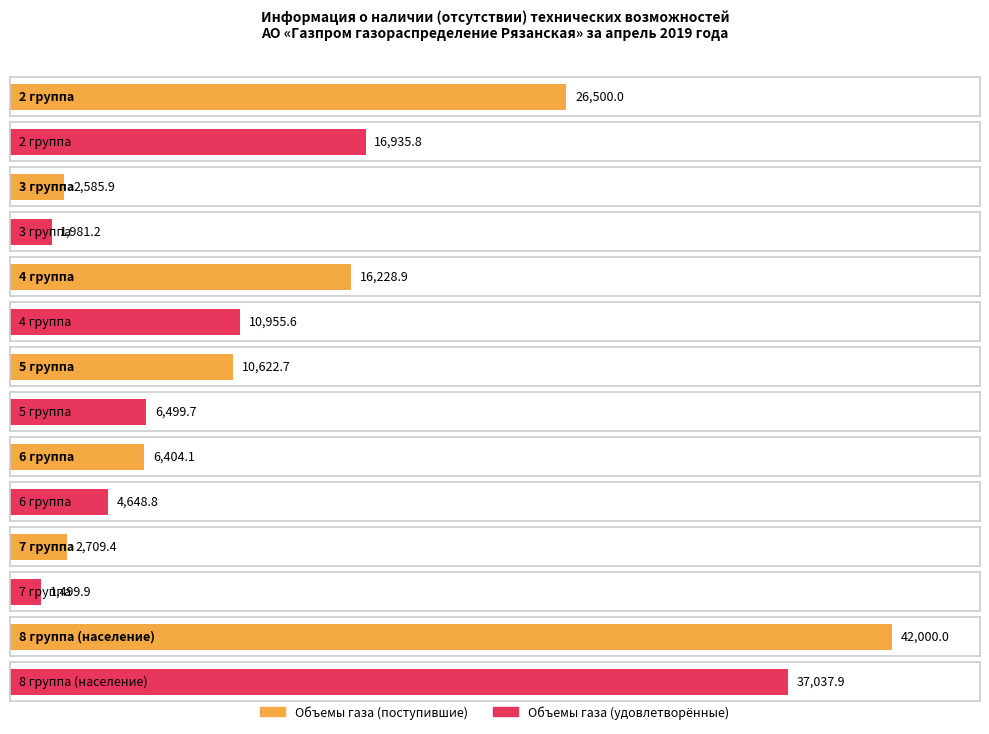

How many bars are there in each group?

2